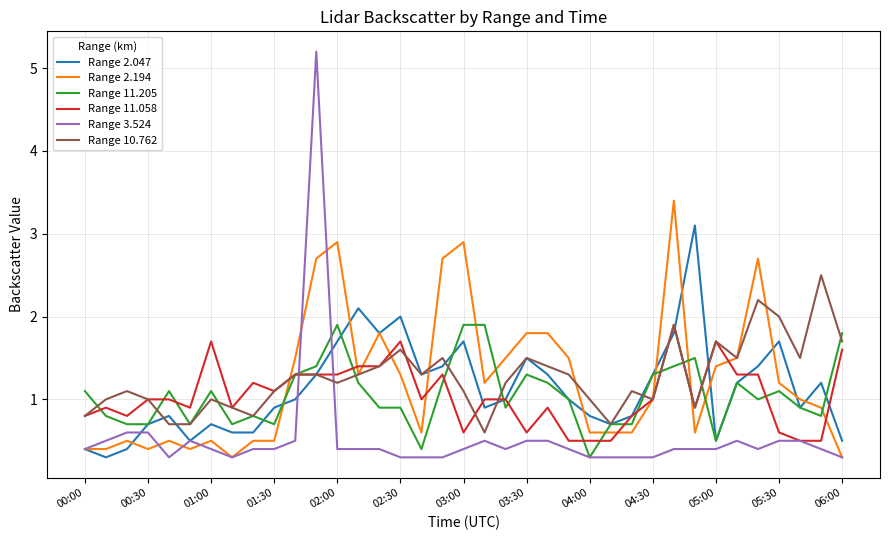

After their last crossing, which series has the higher values: Range 2.194 or Range 11.205?

Range 11.205